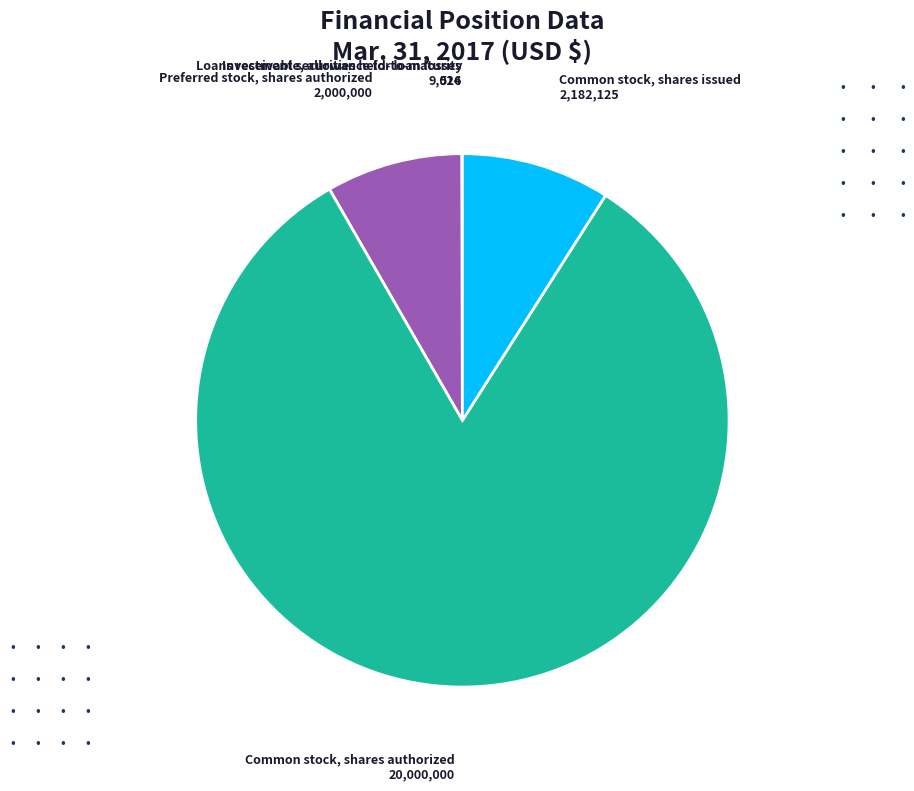

What is the largest slice in the pie chart?

Common stock, shares authorized